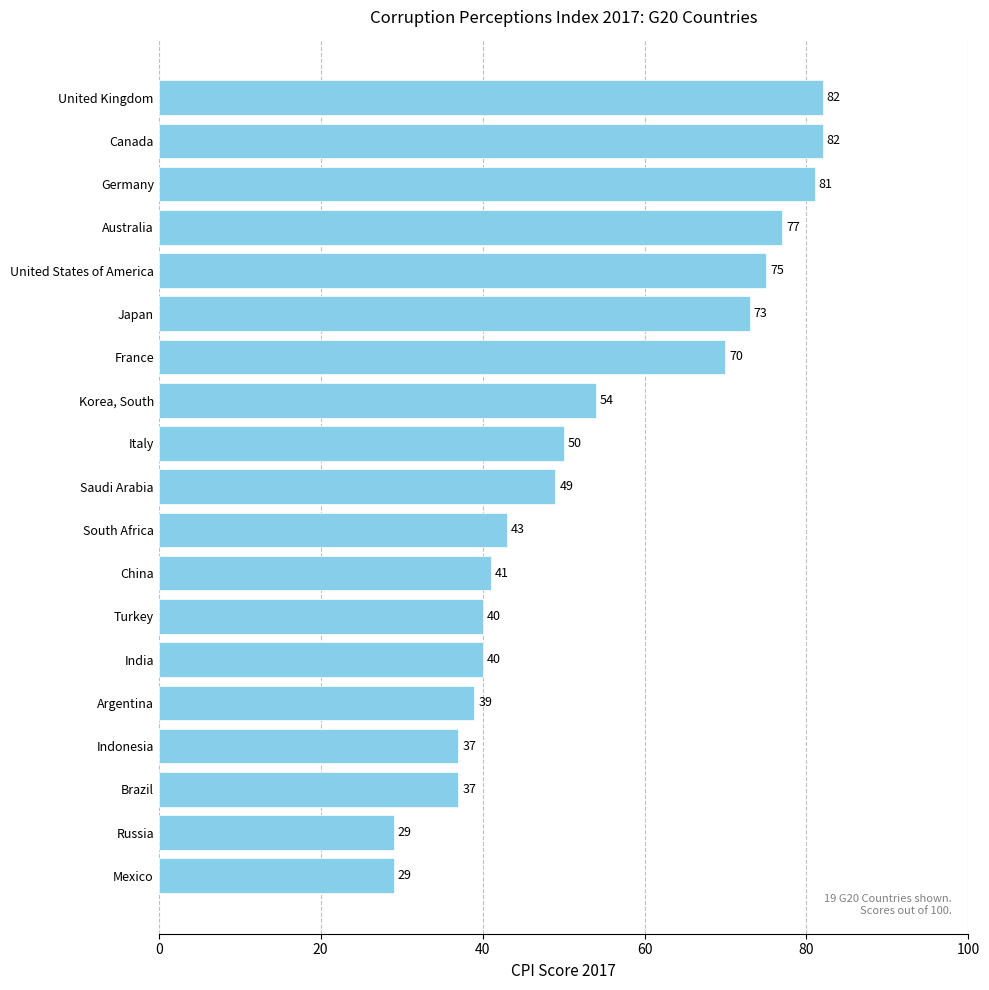

Reading bottom to top, what are all the values shown in this chart?

29	29	37	37	39	40	40	41	43	49	50	54	70	73	75	77	81	82	82